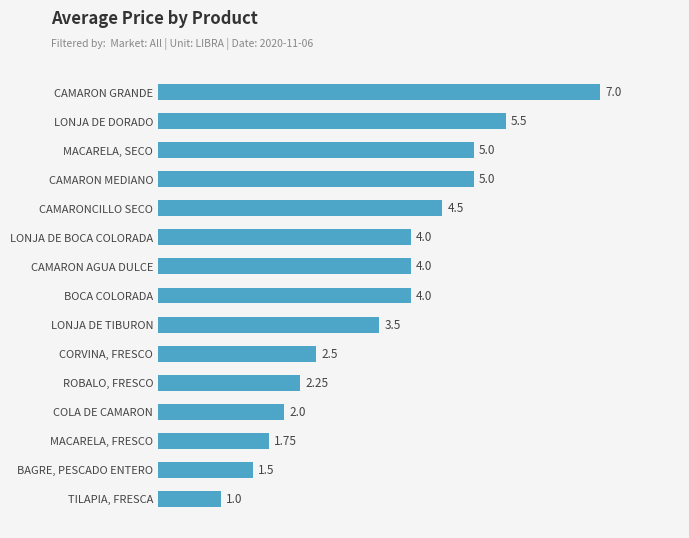

What is the sum of all values?

53.5